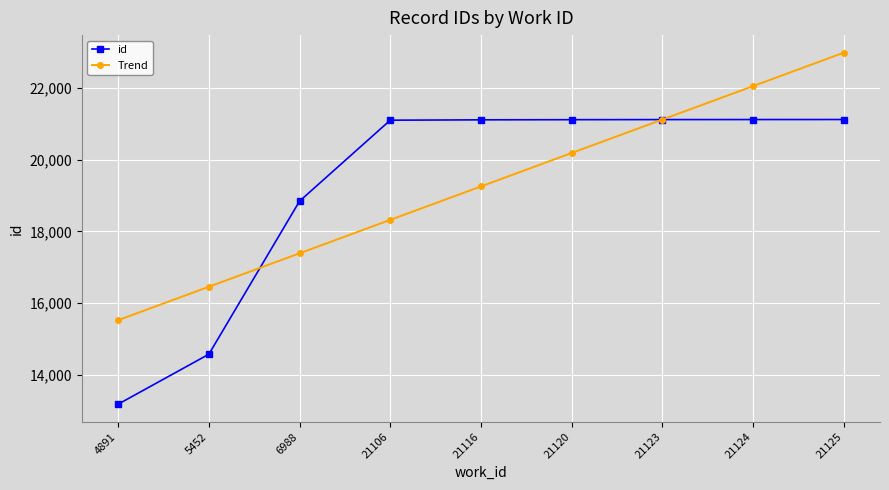

What is the sum of all Trend values?

173315.0